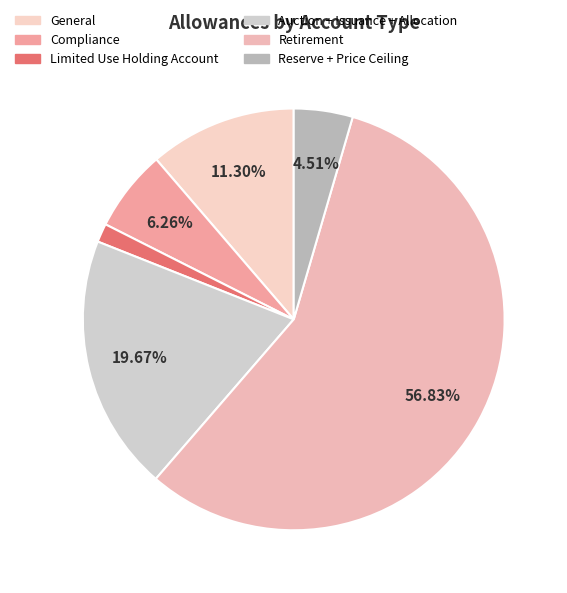

Approximately how many times larger is the value at Compliance compared to General?

0.6